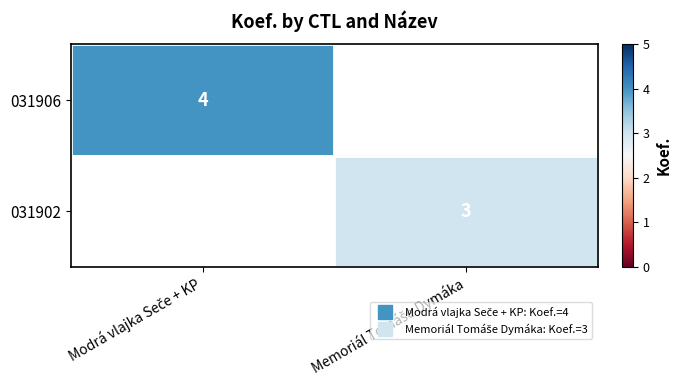

Is it true that 031906 equals 4.0 at Modrá vlajka Seče + KP?

True